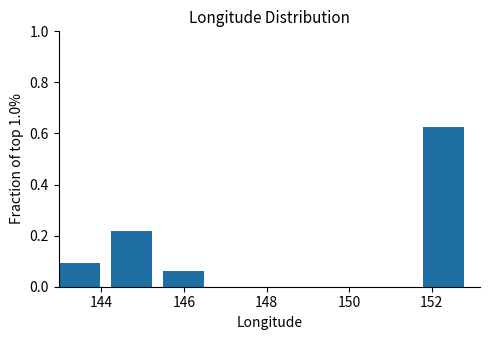

Reading left to right, list every bar in this chart as the range it spans on the x-axis followed by its height. Neither the bar edges nor the heights are printed on the chart, so give them approximately, as read against the axes.

143.0 to 144.2: 0.10
144.2 to 145.4: 0.22
145.4 to 146.8: 0.06
146.8 to 148.0: 0
148.0 to 149.2: 0
149.2 to 150.6: 0
150.6 to 151.8: 0
151.8 to 153.0: 0.62